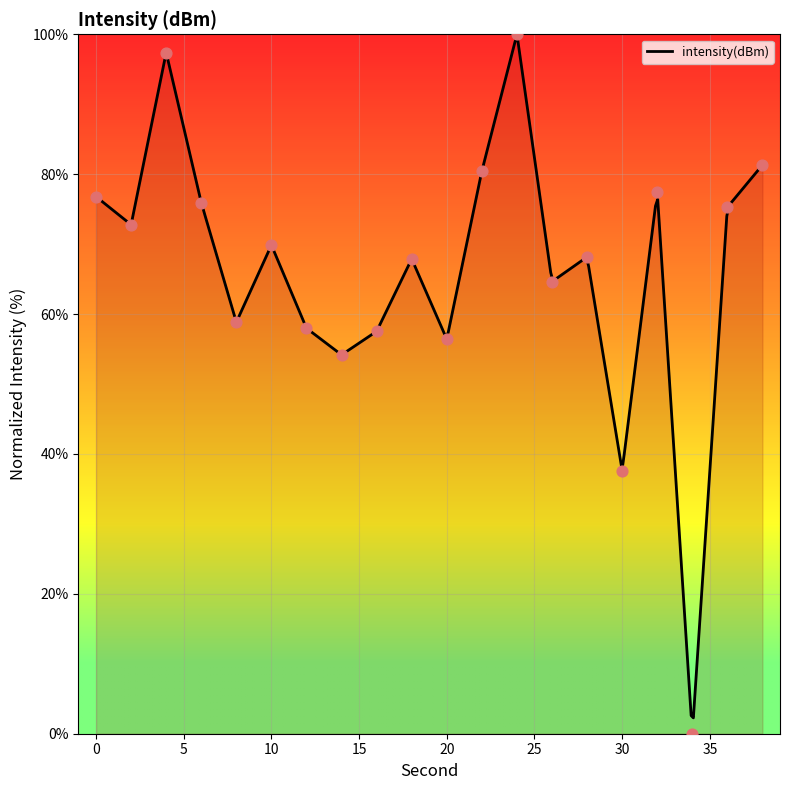

Between 38 and 18, which is larger?

38